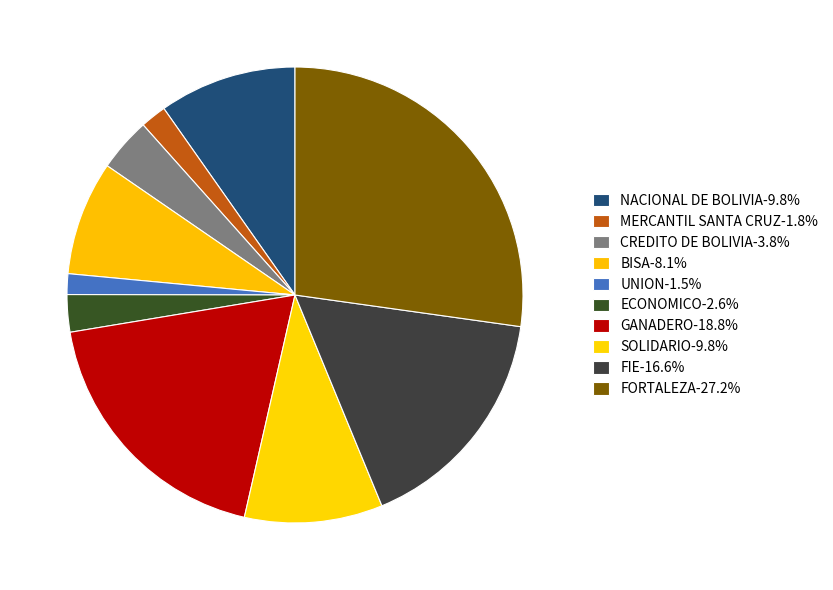

To the nearest percent, what is the difference between the CREDITO DE BOLIVIA and FORTALEZA slice percentages?

23%